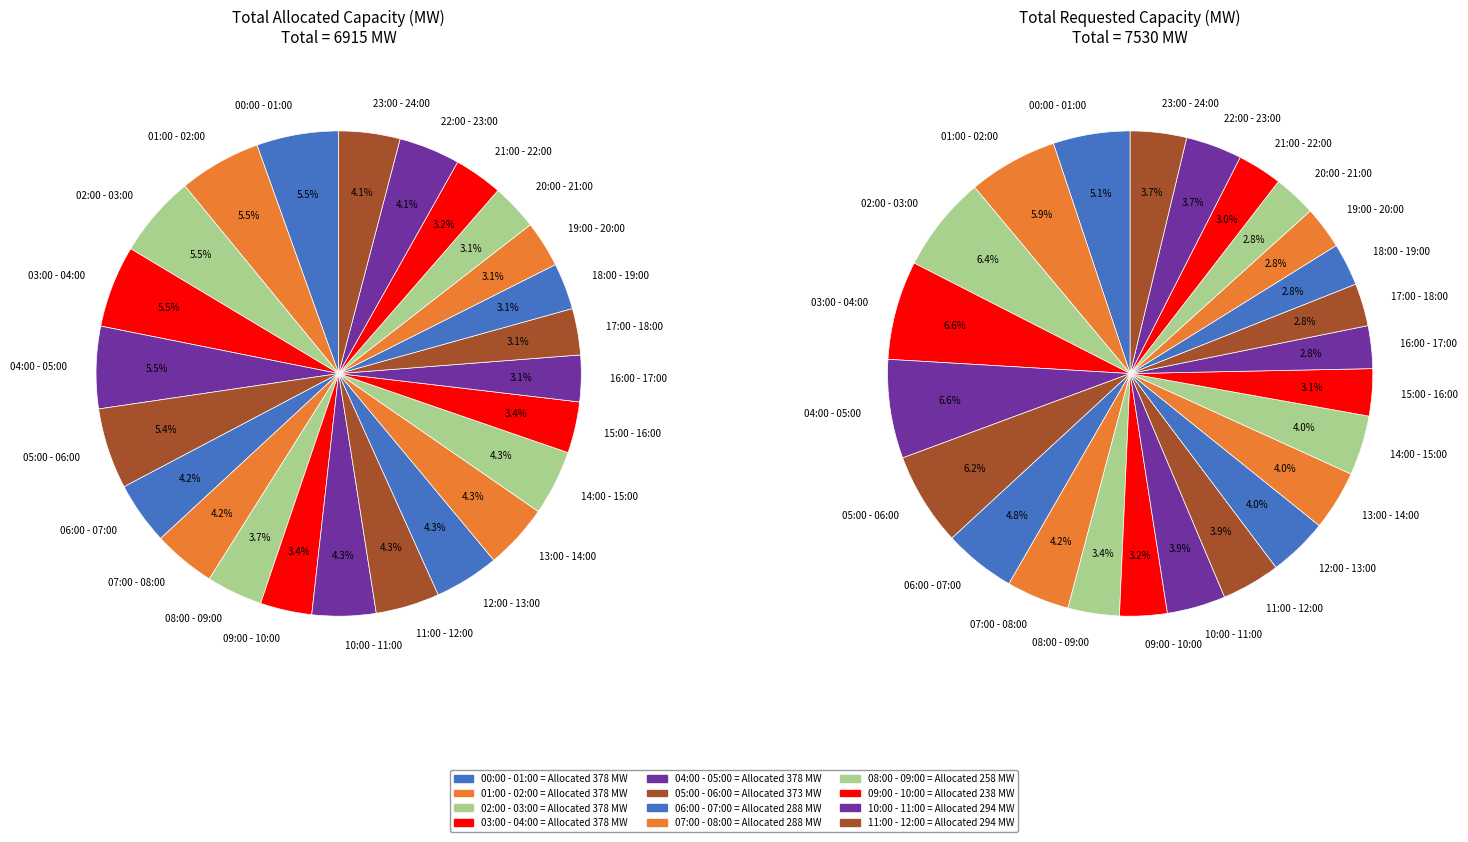

To the nearest percent, what portion does 06:00 - 07:00 represent?

5%